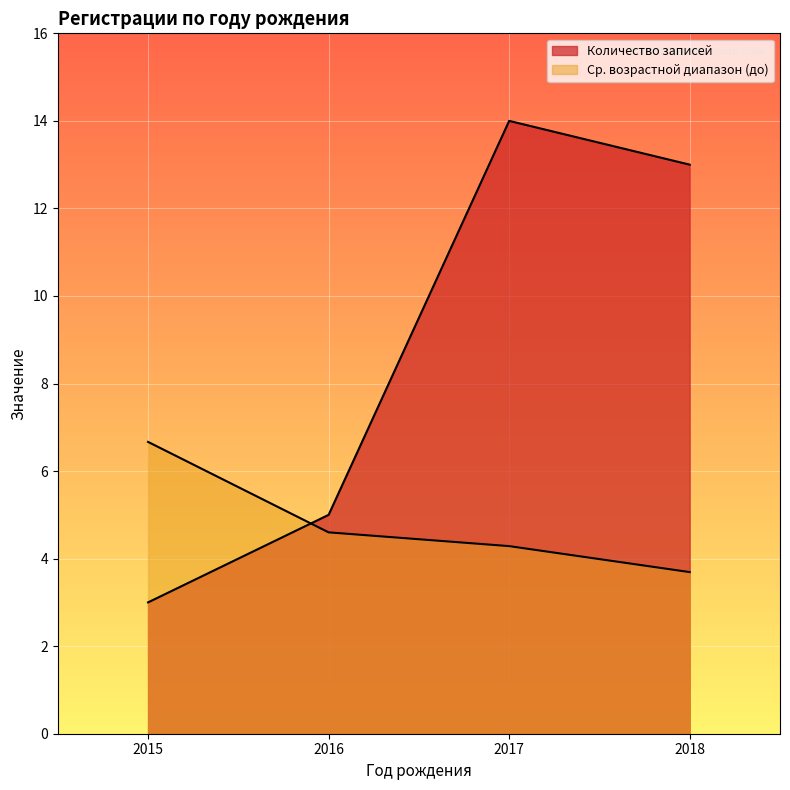

Is the value of Возрастной диапазон (до) at 2016-04 greater than the value of Количество записей at 2017-02?

Yes